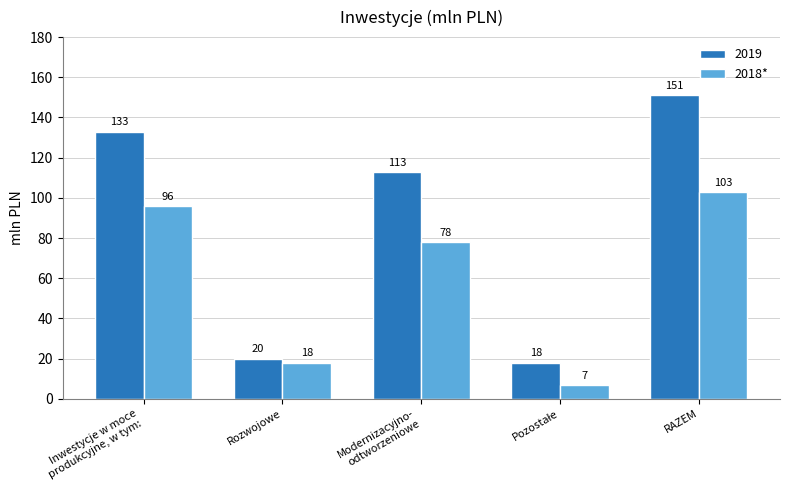

What is the lowest value of the 2019 series?

18